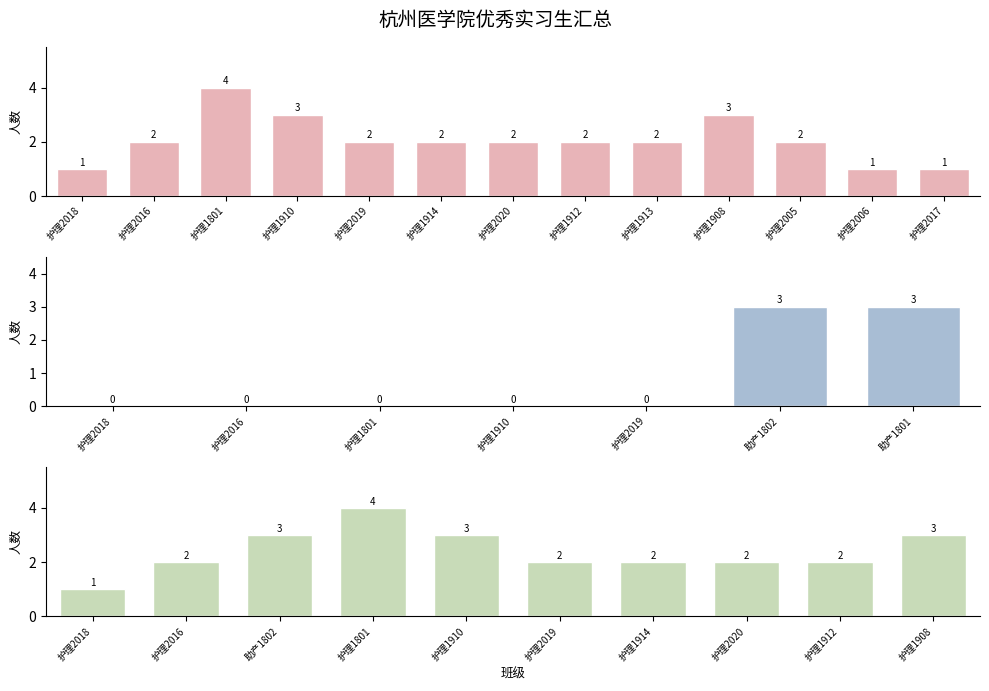

What is the difference between the 助产 values at 助产1802 and 护理2020?

2